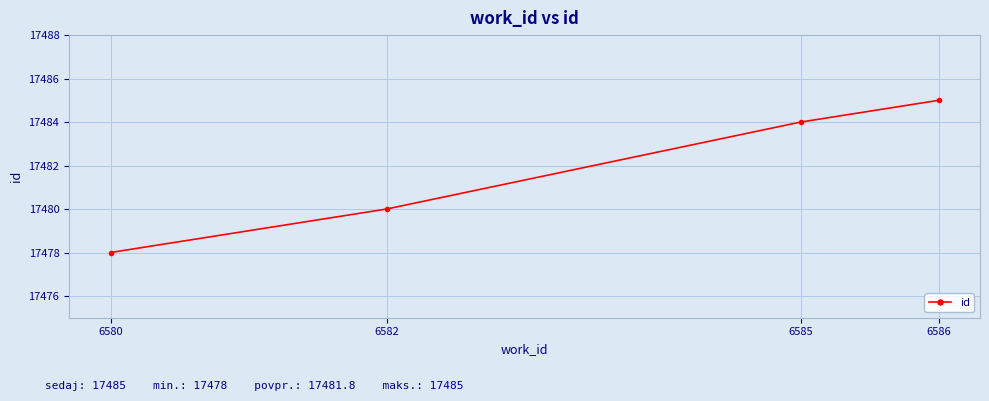

True or false: the data has more than 0 interior local peaks.

False